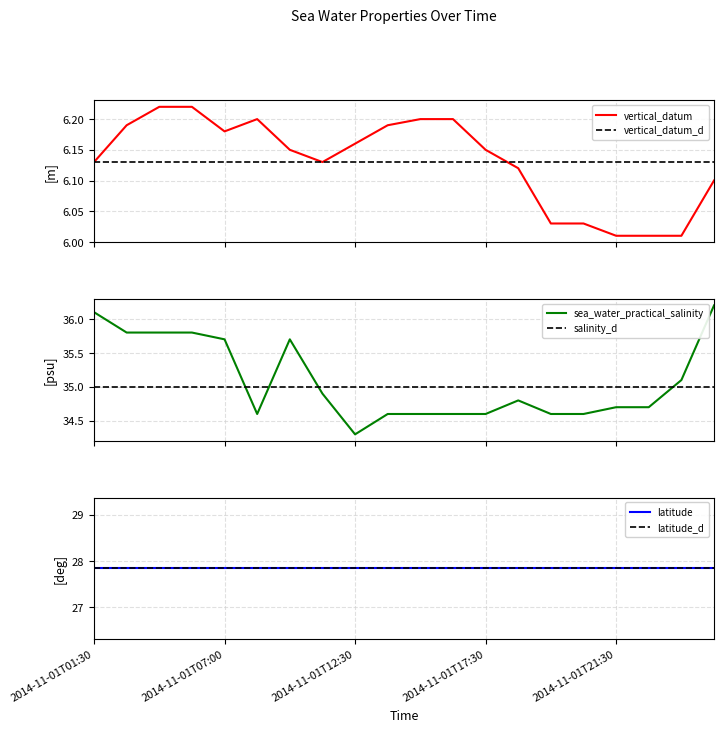

Is this an area chart (filled region under the line)?

No